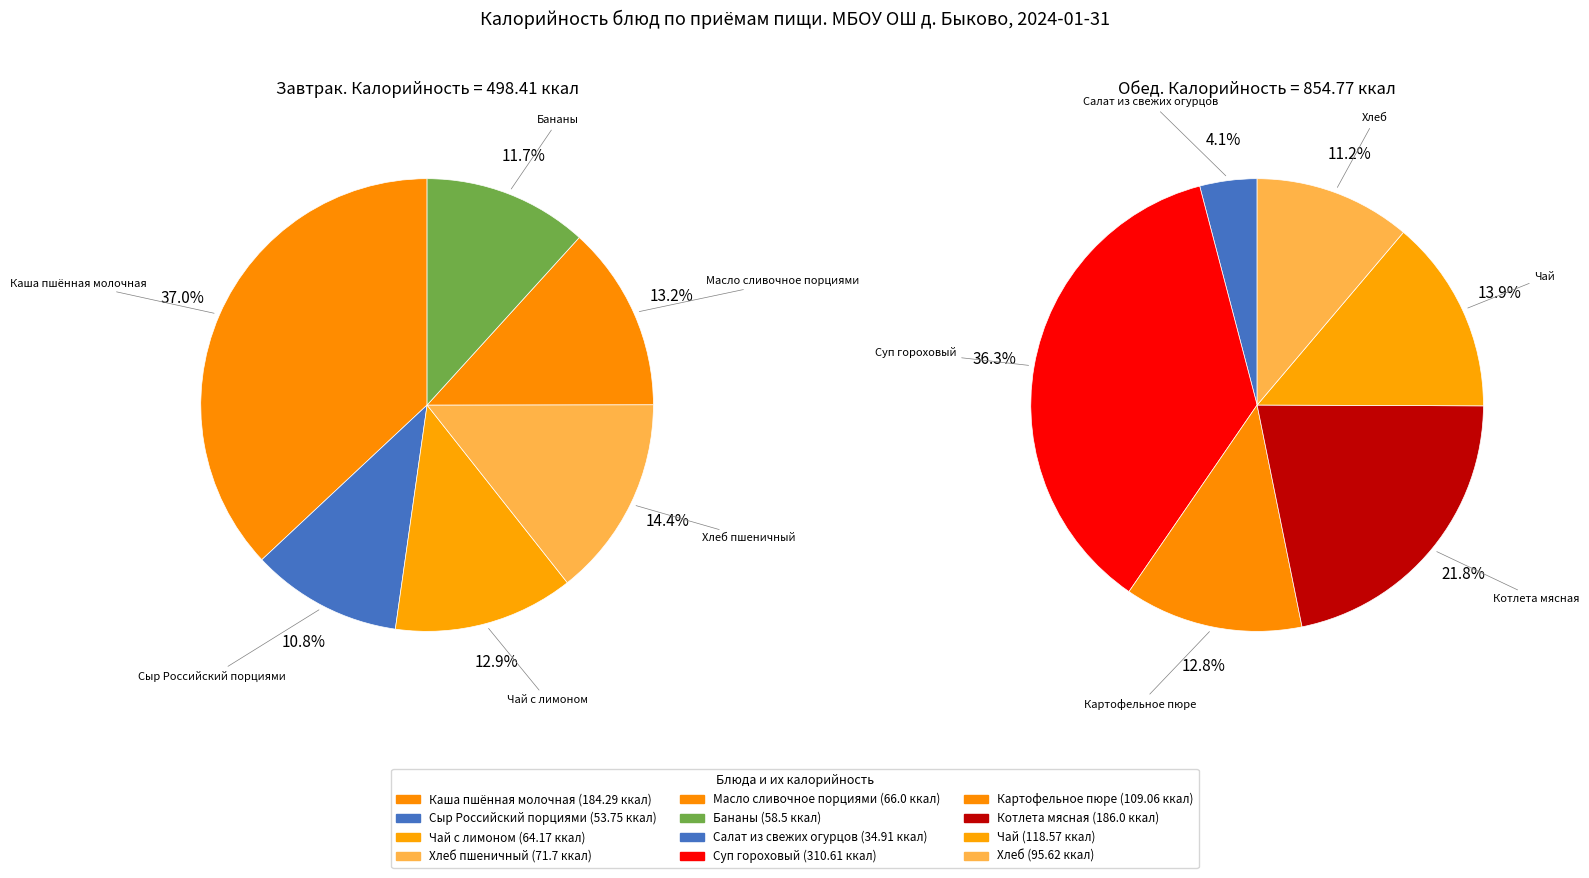

Approximately how many times larger is the value at Хлеб compared to Чай с лимоном?

1.5